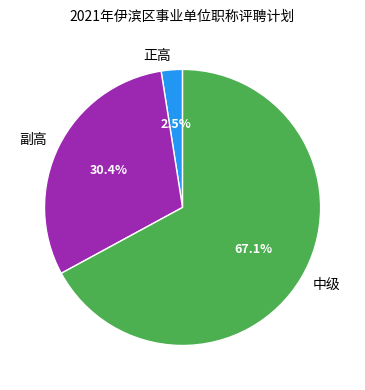

How many slices are in this pie chart?

3